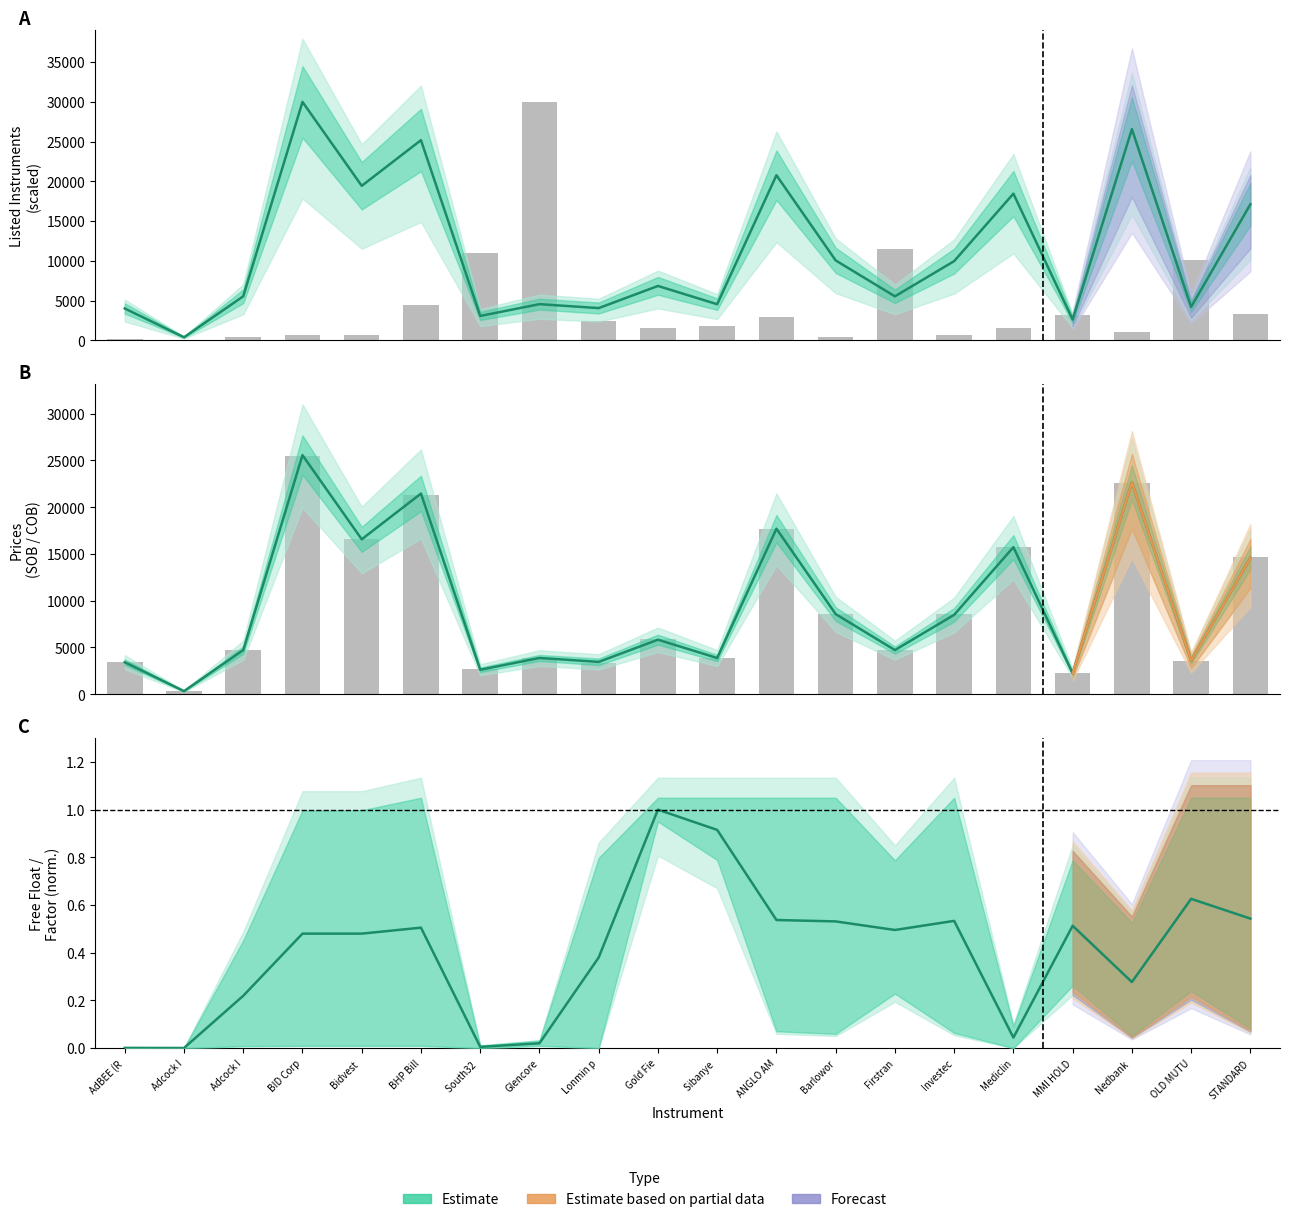

True or false: COB Price has a value of 16565.5 at Bidvest.

True